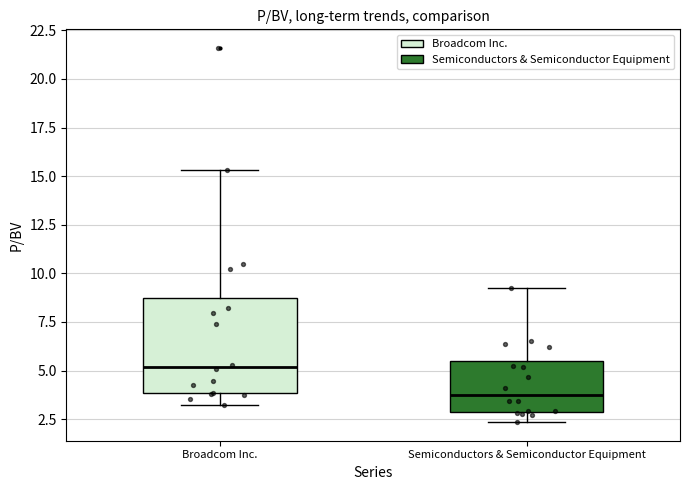

Reading left to right, read every box against the y-axis: the position of its median line, the range the box covers, and the ends of its whiskers. The values are not printed on the chart, so give them approximately, as read against the axis.

Broadcom Inc.: median 5.0, box 4.0 to 8.5, whiskers 3.5 to 15.5
Semiconductors & Semiconductor Equipment: median 4.0, box 3.0 to 5.5, whiskers 2.5 to 9.5